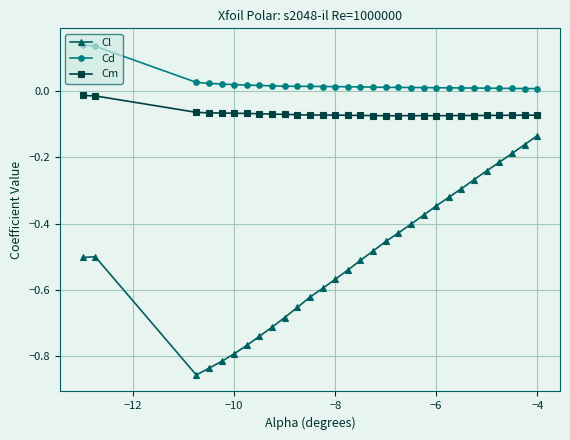

Which series has the widest spread of values?

Cl